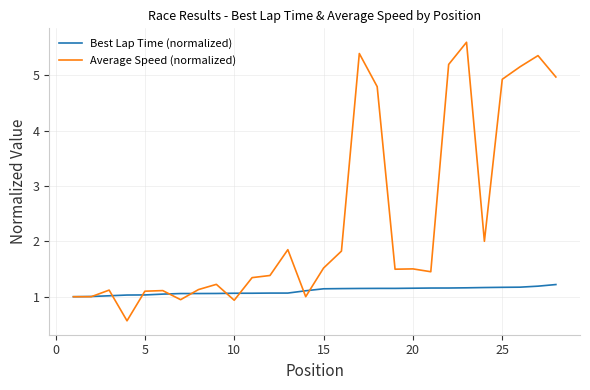

What is the minimum value for Average Speed (normalized)?

0.6